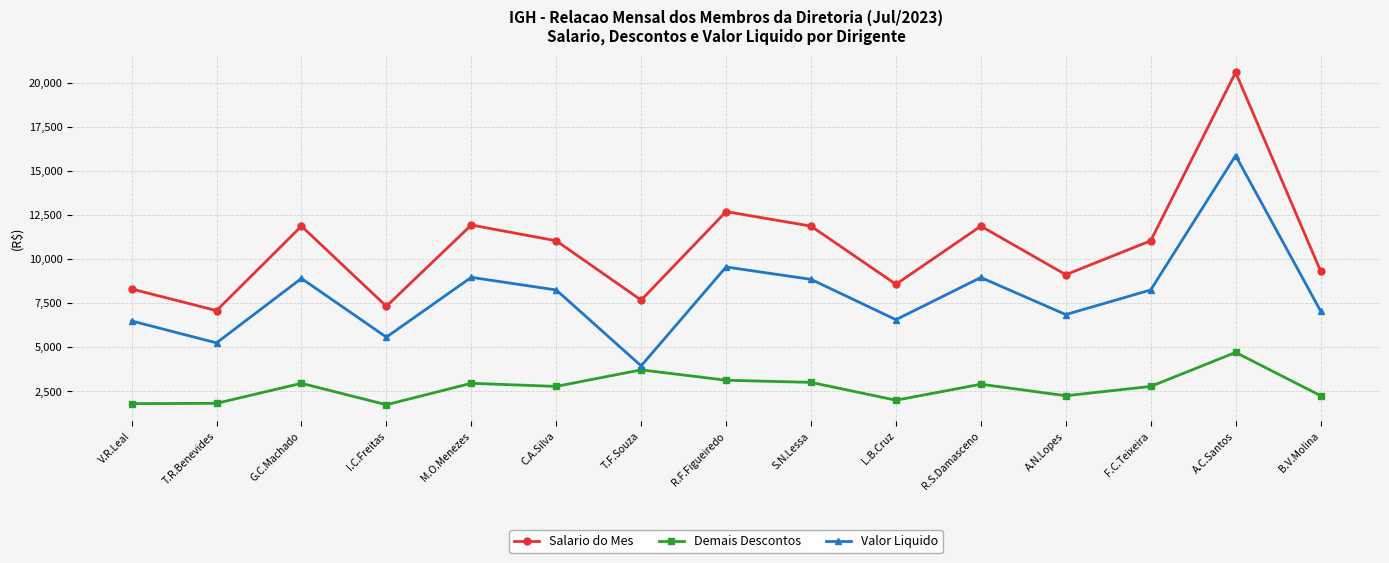

How many lines are shown in the chart?

3